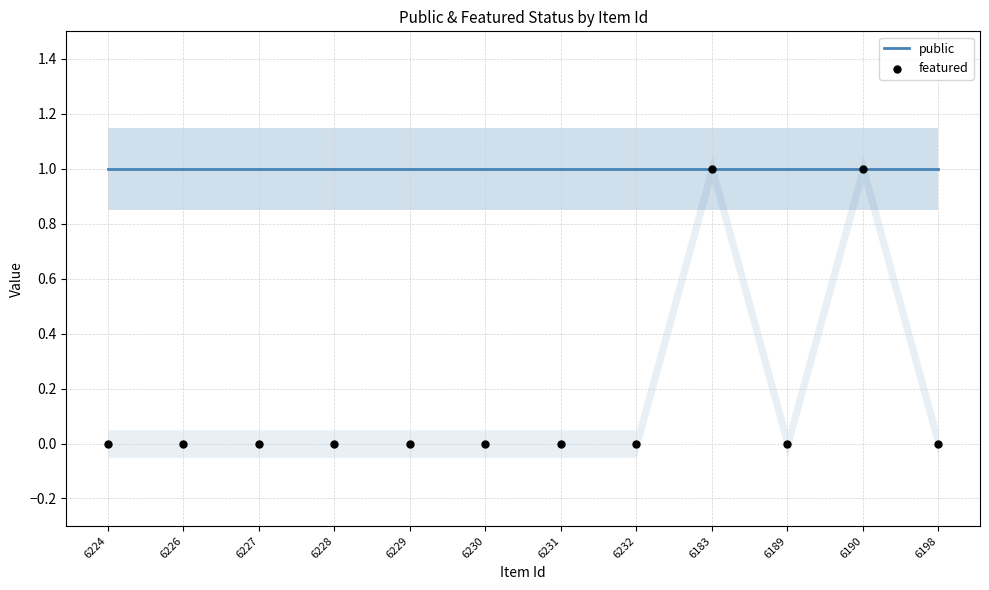

Which series contains the highest Y value?

public